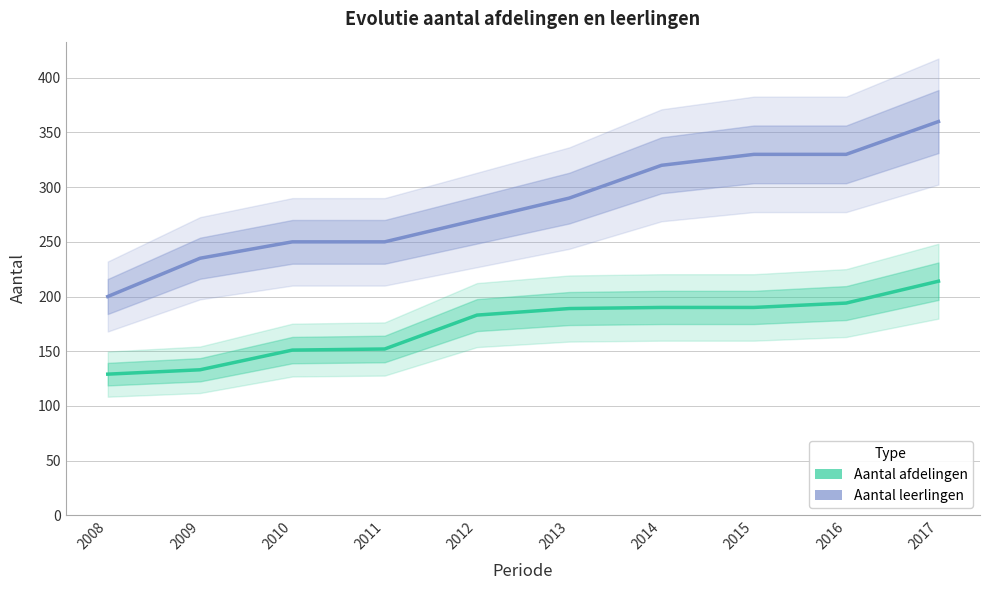

Reading left to right, transcribe all the data shown in this chart.

Aantal afdelingen: 129	133	151	152	183	189	190	190	194	214
Aantal leerlingen: 200	235	250	250	270	290	320	330	330	360